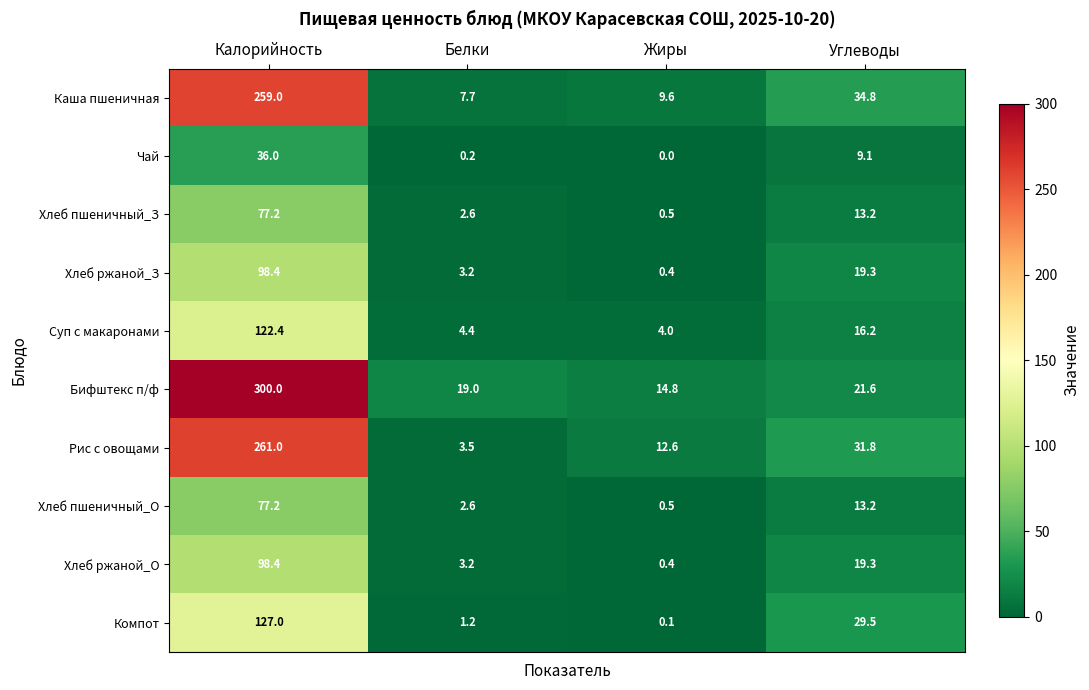

Which series has the largest total across all categories?

Бифштекс п/ф